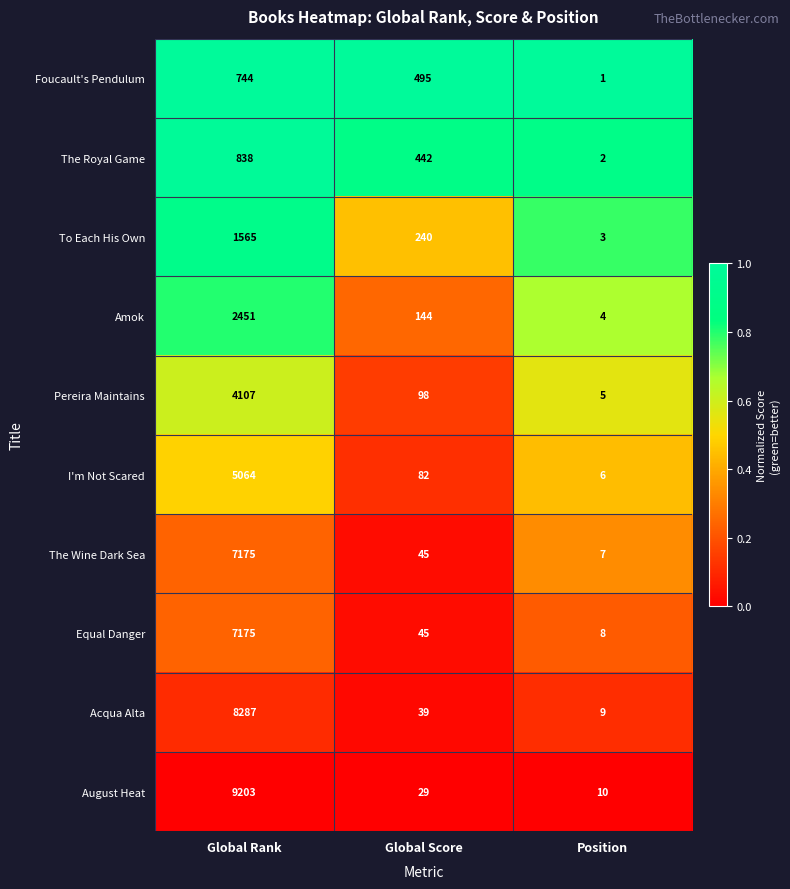

Reading right to left, extract all data points from this chart.

Foucault's Pendulum: Position=1	Global Score=495	Global Rank=744
The Royal Game: Position=2	Global Score=442	Global Rank=838
To Each His Own: Position=3	Global Score=240	Global Rank=1565
Amok: Position=4	Global Score=144	Global Rank=2451
Pereira Maintains: Position=5	Global Score=98	Global Rank=4107
I'm Not Scared: Position=6	Global Score=82	Global Rank=5064
The Wine Dark Sea: Position=7	Global Score=45	Global Rank=7175
Equal Danger: Position=8	Global Score=45	Global Rank=7175
Acqua Alta: Position=9	Global Score=39	Global Rank=8287
August Heat: Position=10	Global Score=29	Global Rank=9203